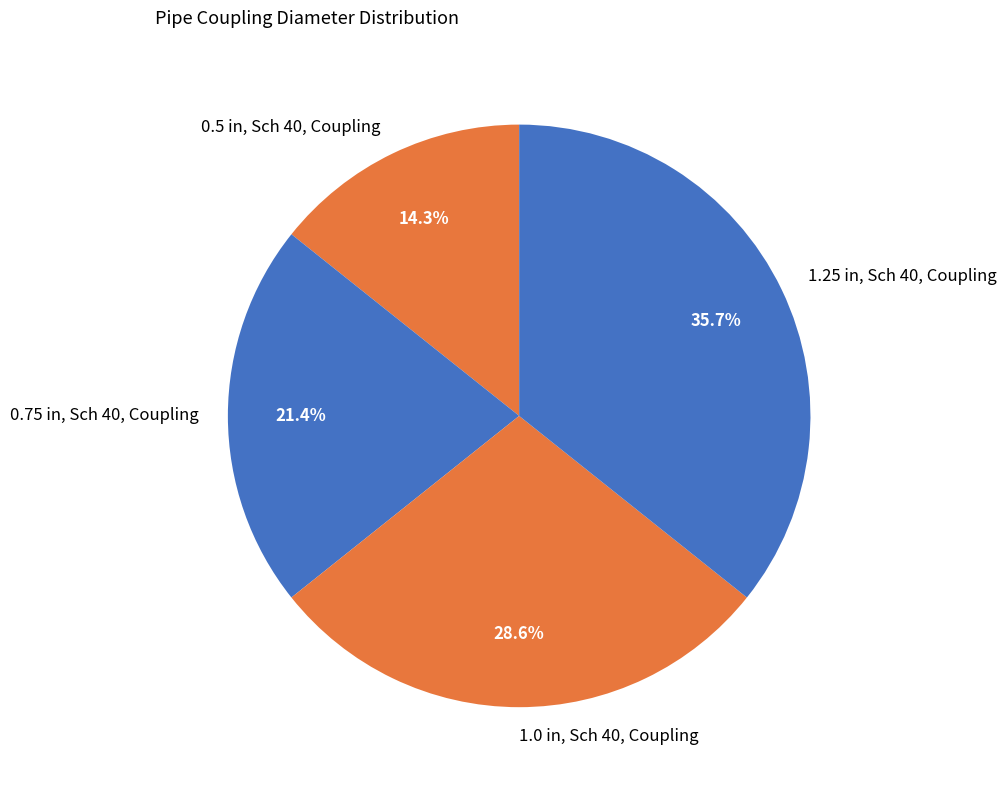

Is it true that 1.25 in, Sch 40, Coupling is 28% of the pie?

False